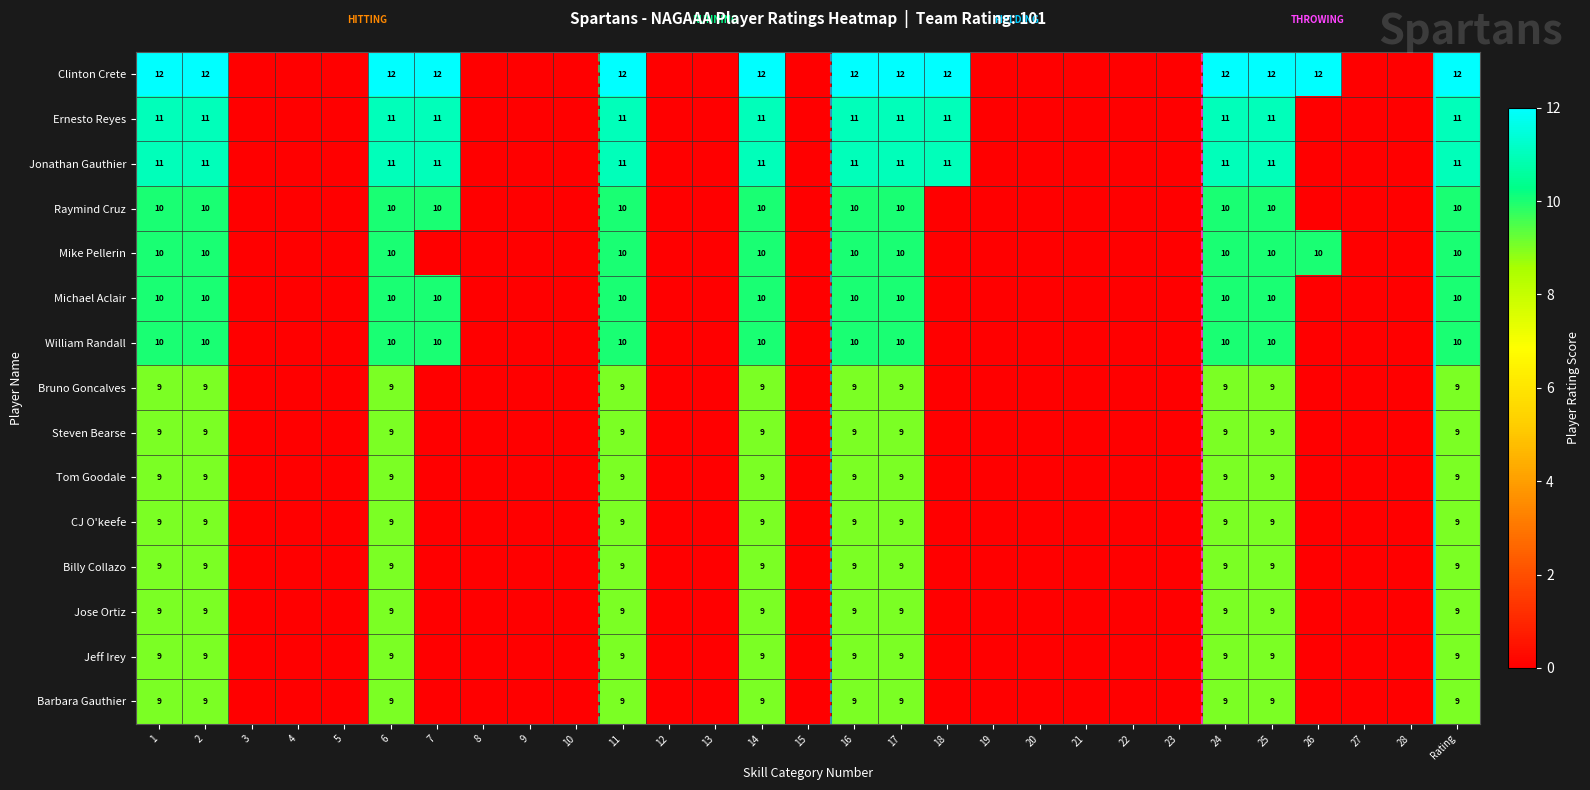

The Clinton Crete series shows 20 at 16. True or false?

False